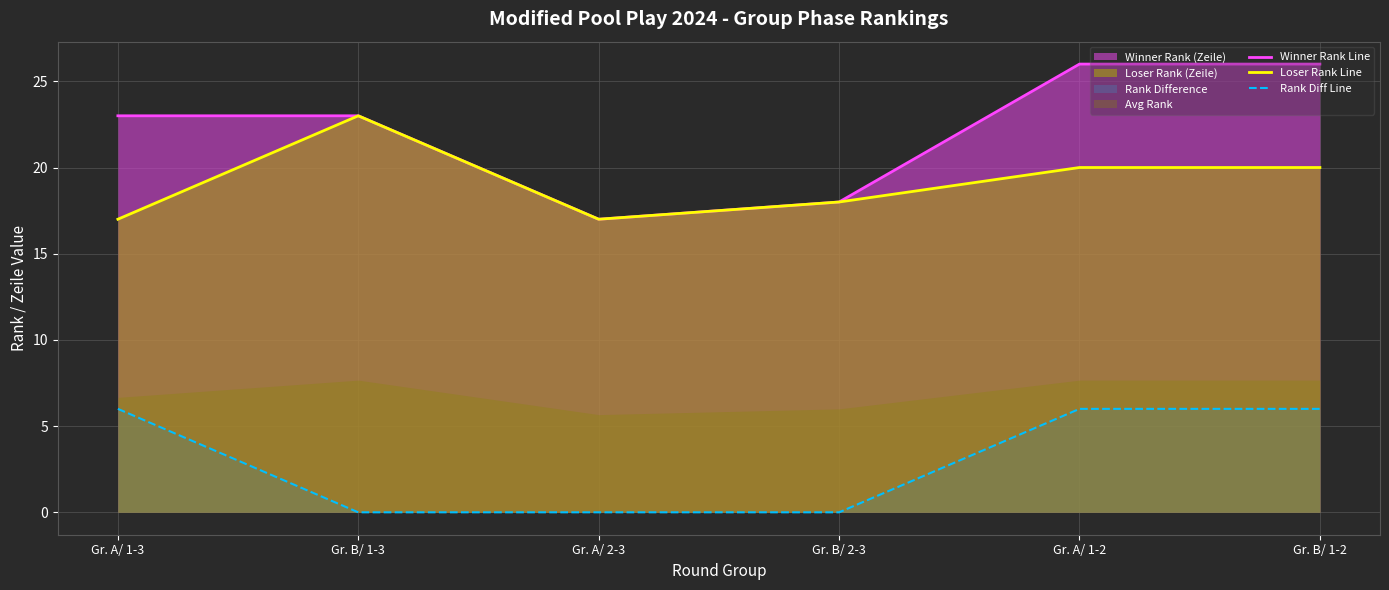

What is the maximum value shown in the chart?

26